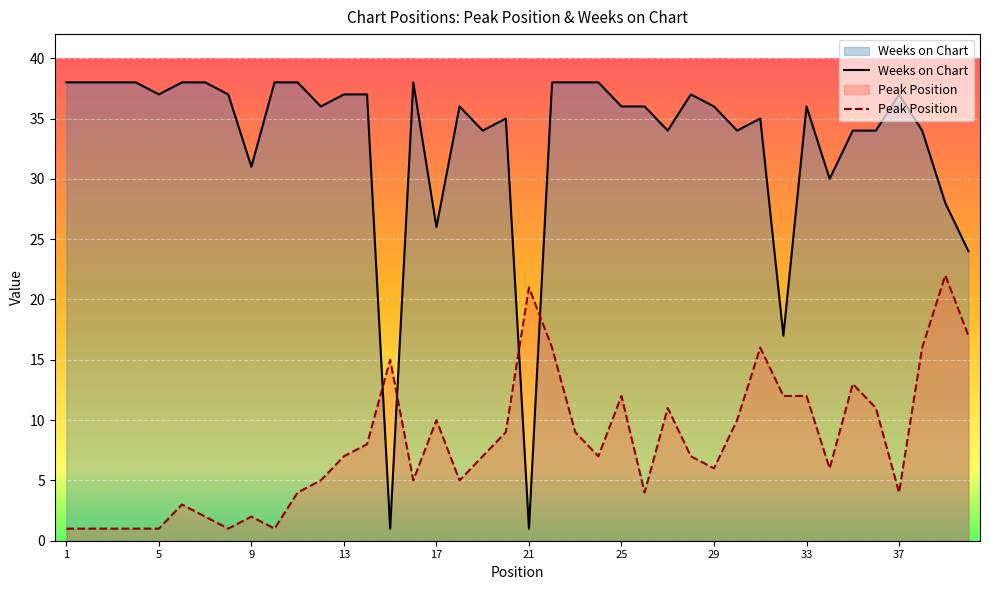

At which label does Peak Position first exceed 7?

14